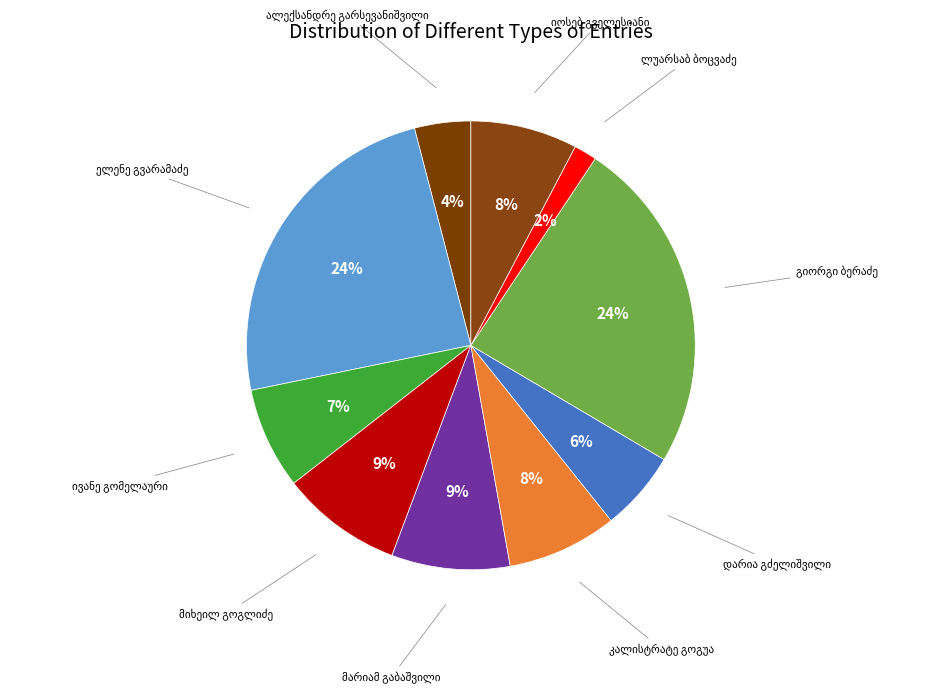

True or false: მიხეილ გოგლიძე accounts for 9% of the total.

True